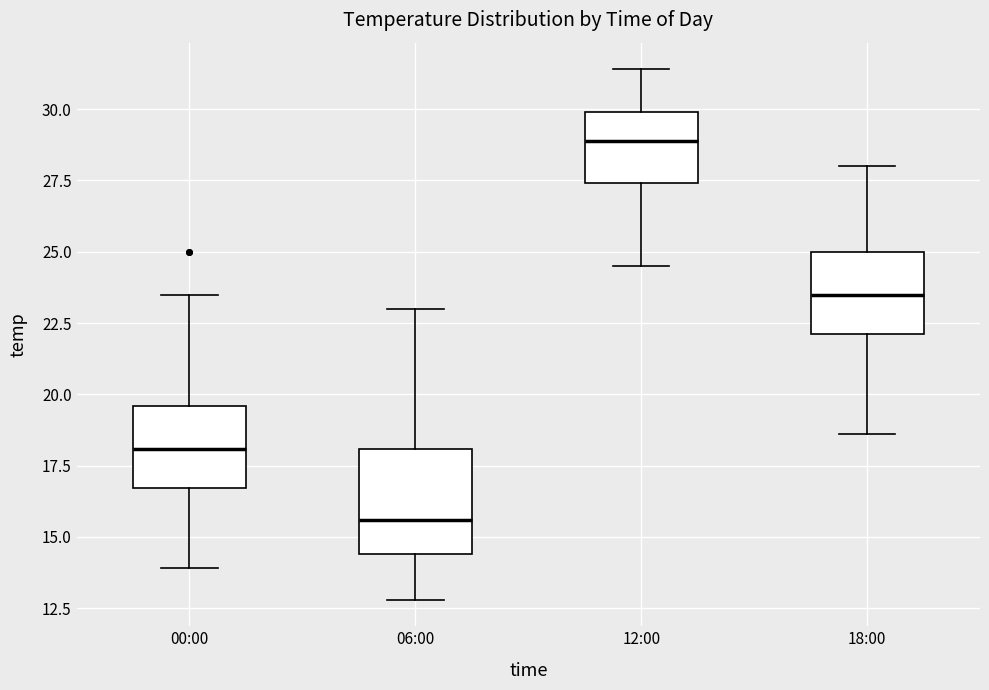

Which box's median line is the highest?

12:00